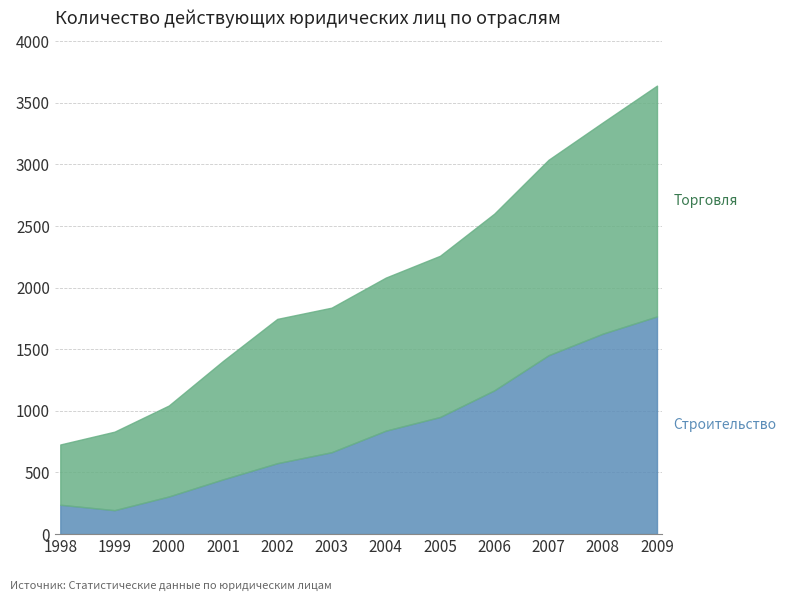

Reading left to right, extract all data points from this chart.

Строительство: 238	194	305	444	575	664	839	950	1166	1451	1626	1766
Торговля: 489	637	738	961	1171	1173	1242	1308	1434	1586	1714	1873